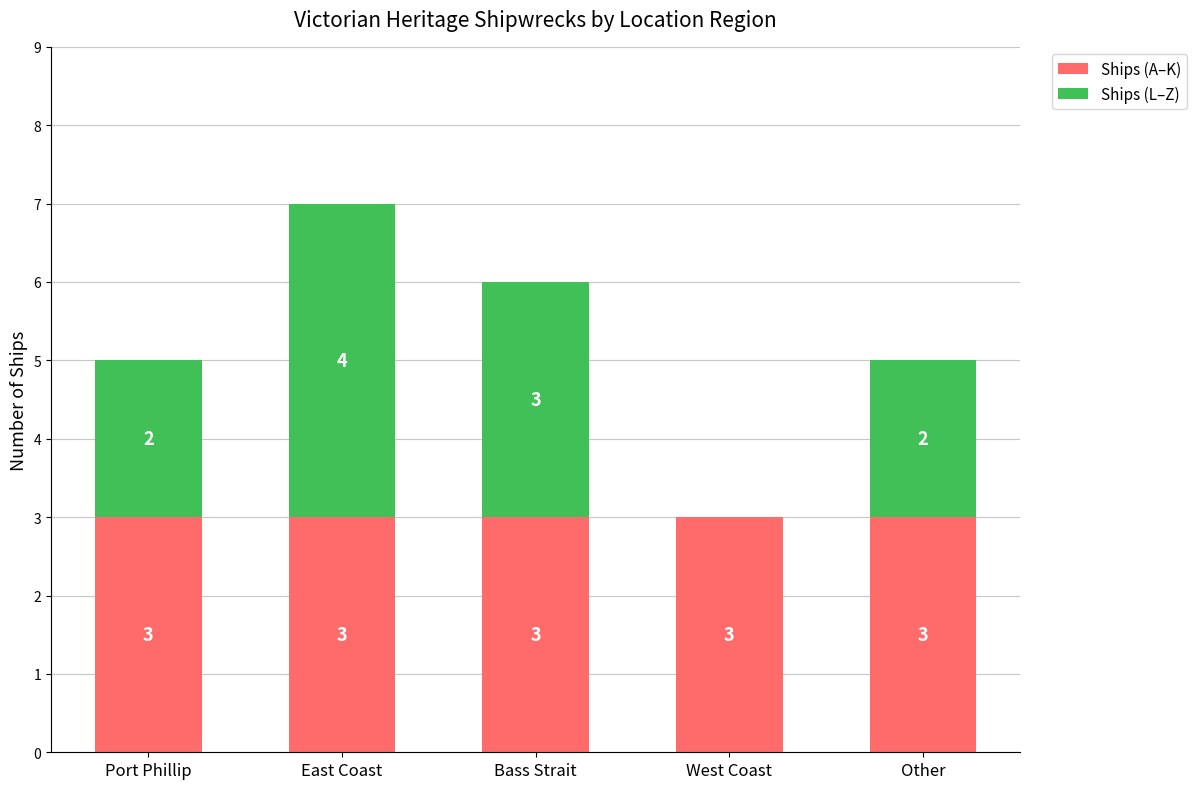

Reading left to right, what are the values for Ships (A–K)?

Port Phillip=3	East Coast=3	Bass Strait=3	West Coast=3	Other=3